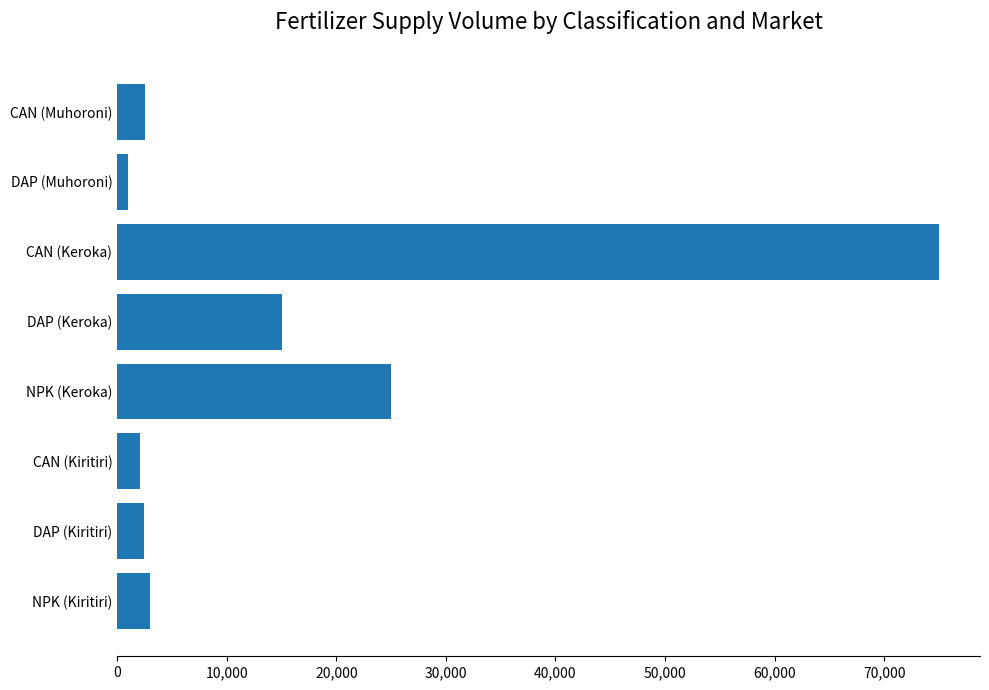

What is the difference between the second highest and minimum values?

24000